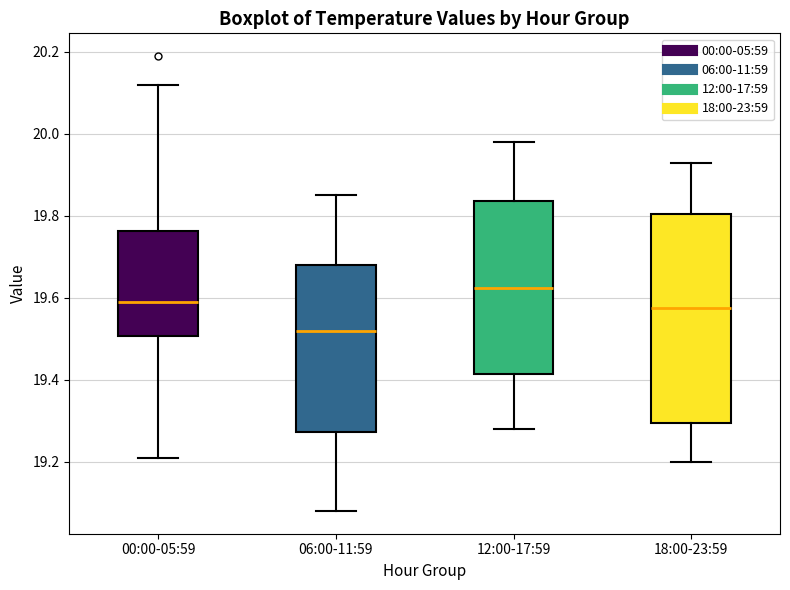

Reading left to right, read every box against the y-axis: the position of its median line, the range the box covers, and the ends of its whiskers. The values are not printed on the chart, so give them approximately, as read against the axis.

00:00-05:59: median 19.60, box 19.50 to 19.76, whiskers 19.22 to 20.12
06:00-11:59: median 19.52, box 19.28 to 19.68, whiskers 19.08 to 19.86
12:00-17:59: median 19.62, box 19.42 to 19.84, whiskers 19.28 to 19.98
18:00-23:59: median 19.58, box 19.30 to 19.80, whiskers 19.20 to 19.94